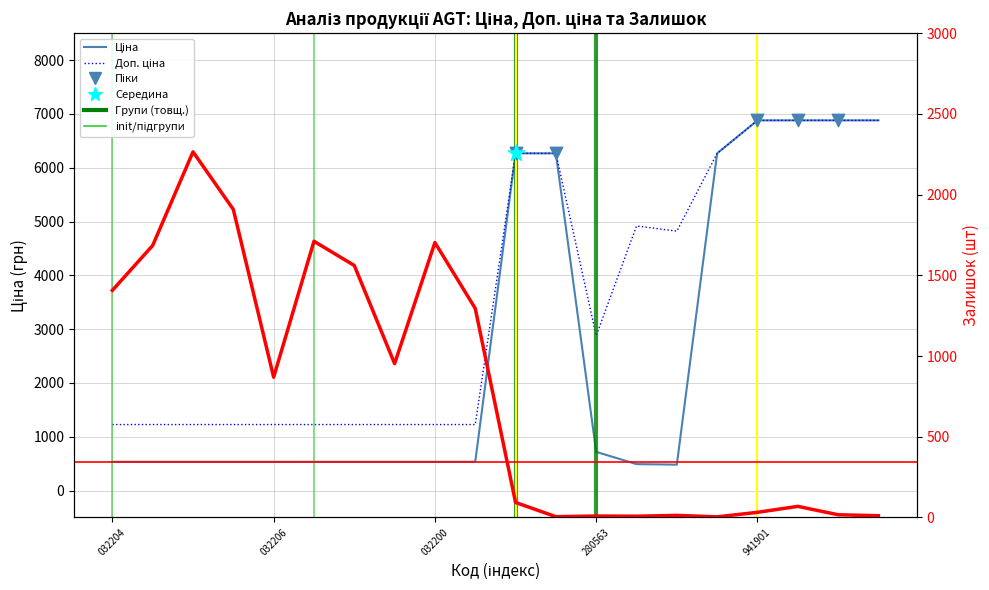

Which series contains the lowest Y value?

Залишок